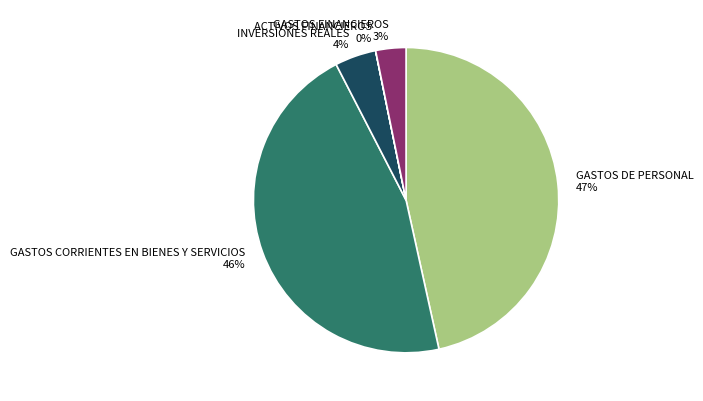

What percentage is the GASTOS DE PERSONAL slice, to the nearest percent?

47%